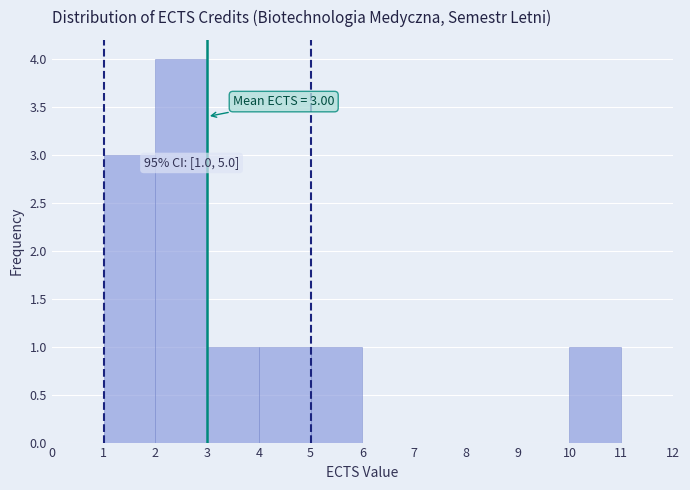

Which range on the x-axis has the tallest bar?

2 to 3